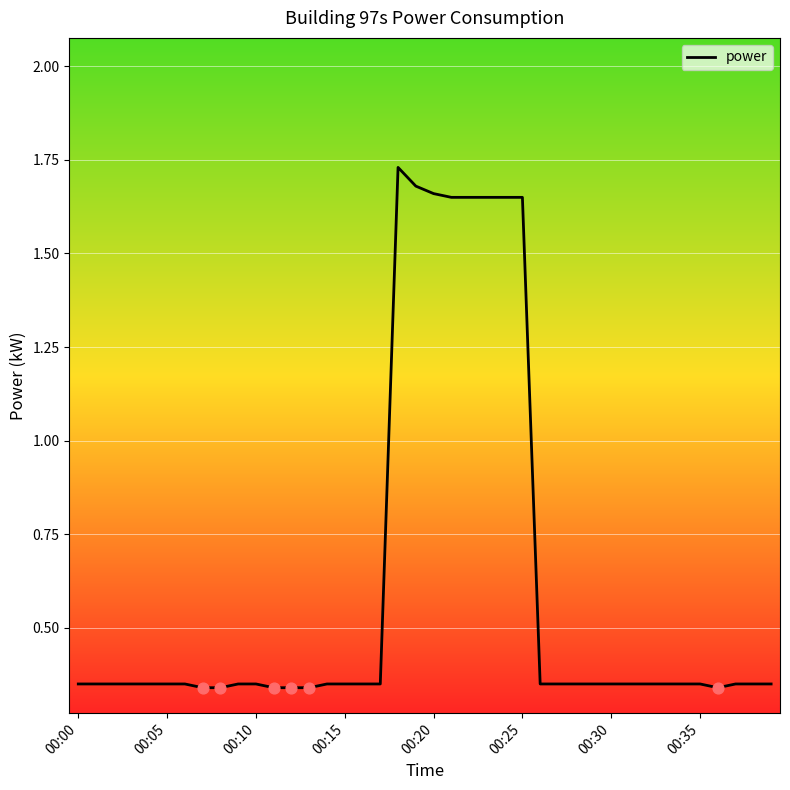

What is the difference between the maximum and minimum values?

1.4